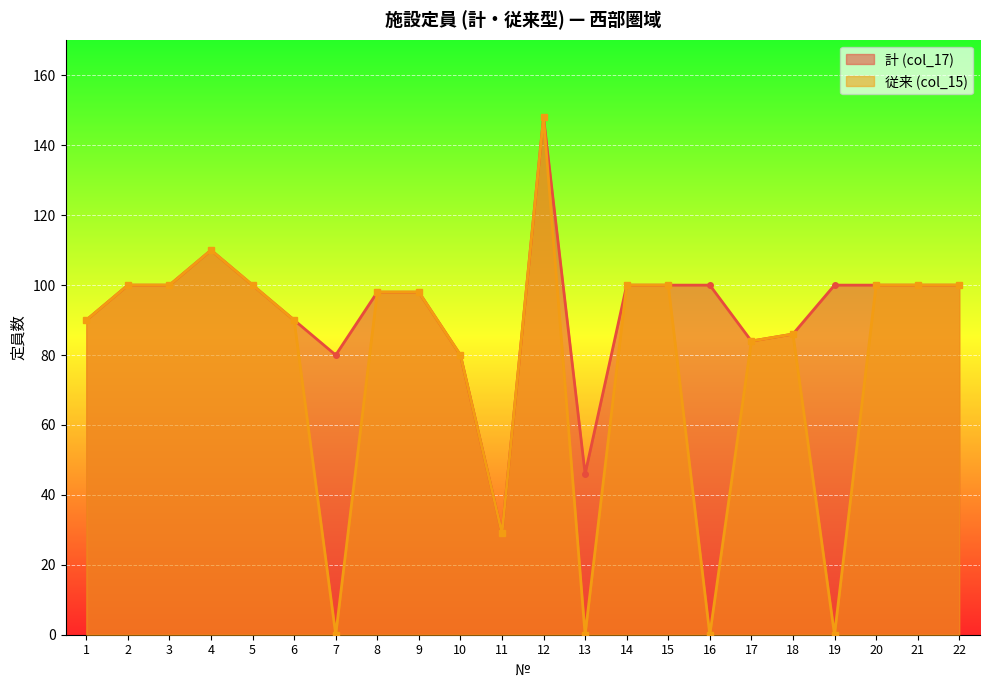

At which label does 計 (col_17) first exceed 100?

4